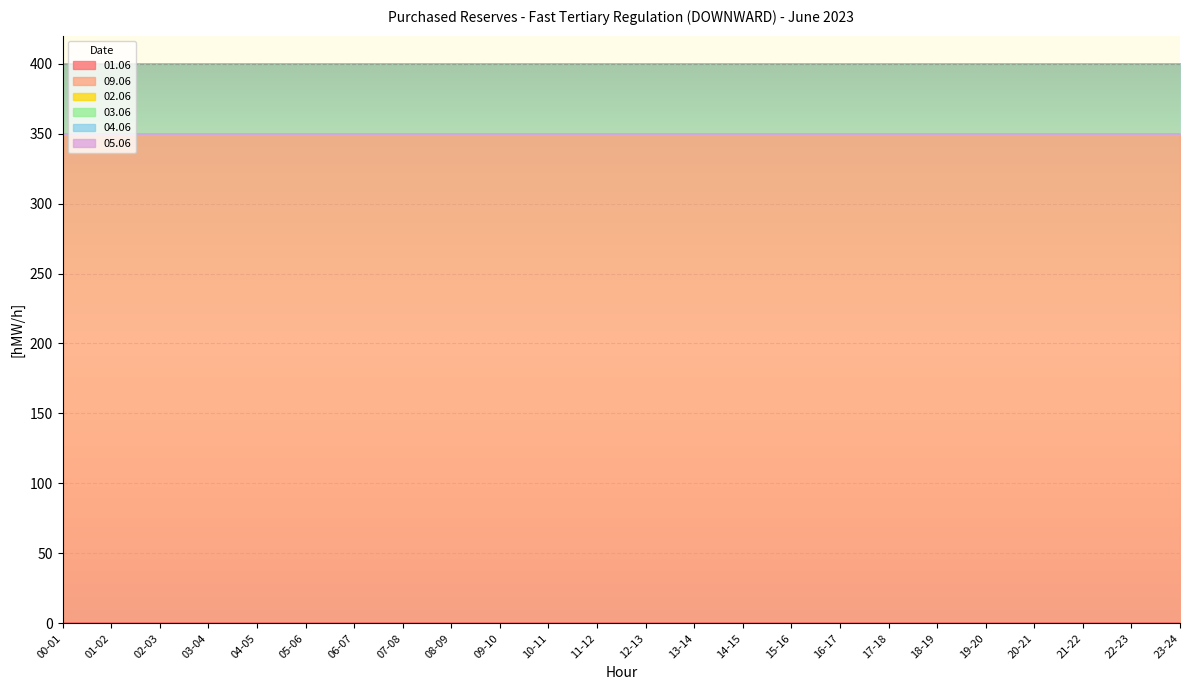

True or false: 09.06 and 05.06 intersect in this chart.

False